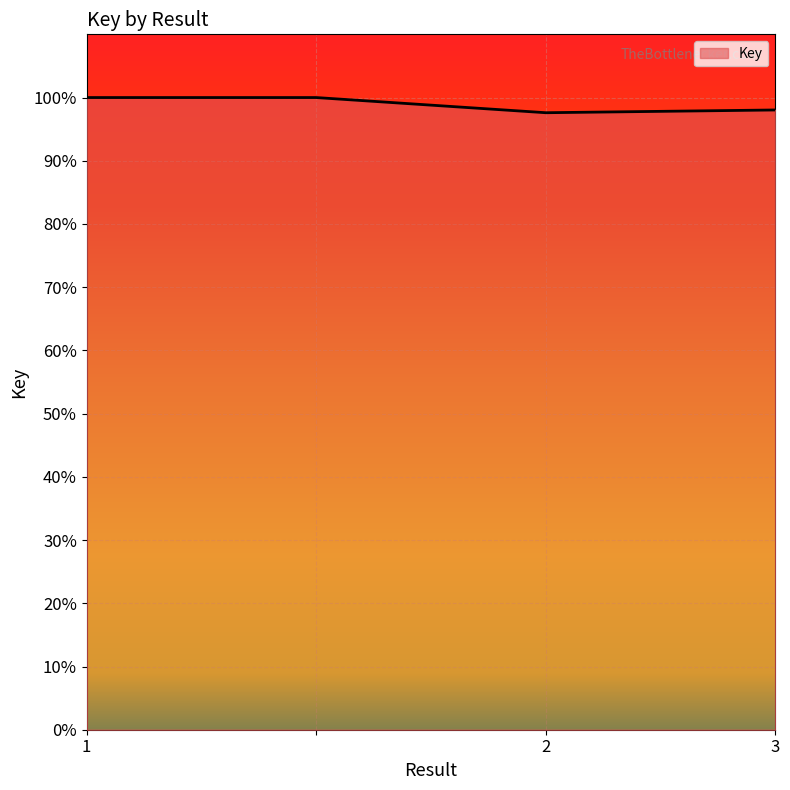

What is the smallest value displayed?

97.6